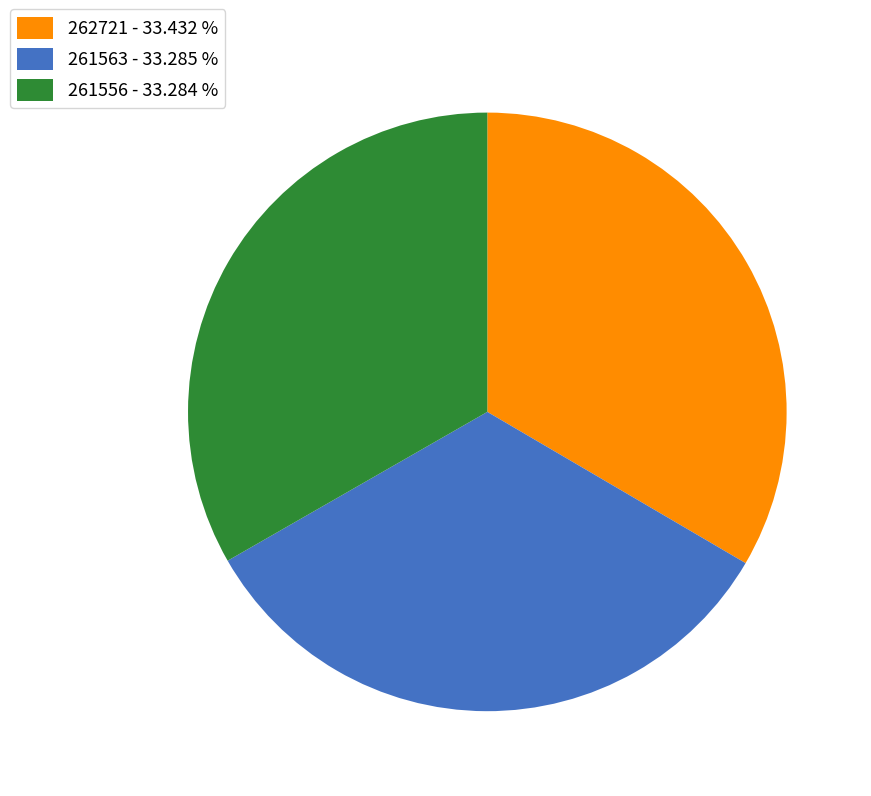

Does 261563 - 33.285 % account for over 50% of the chart?

No